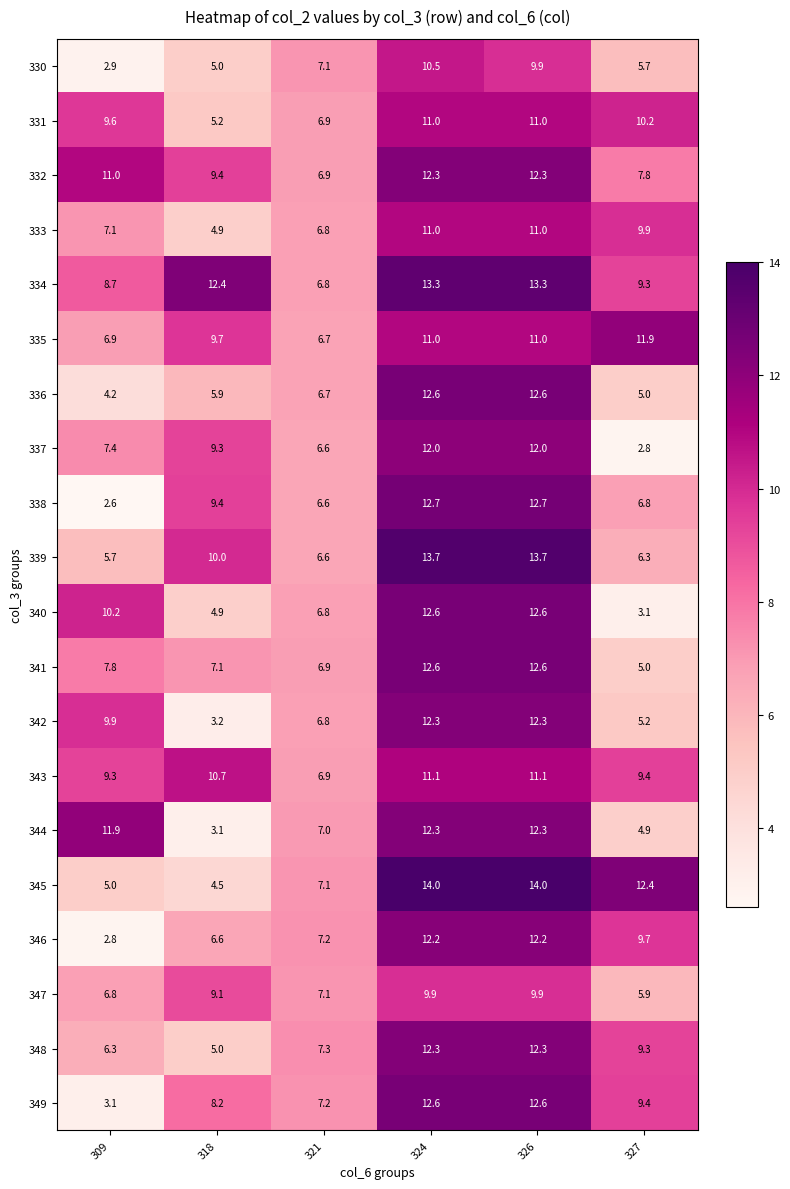

How many data points in 344 are above 11?

3